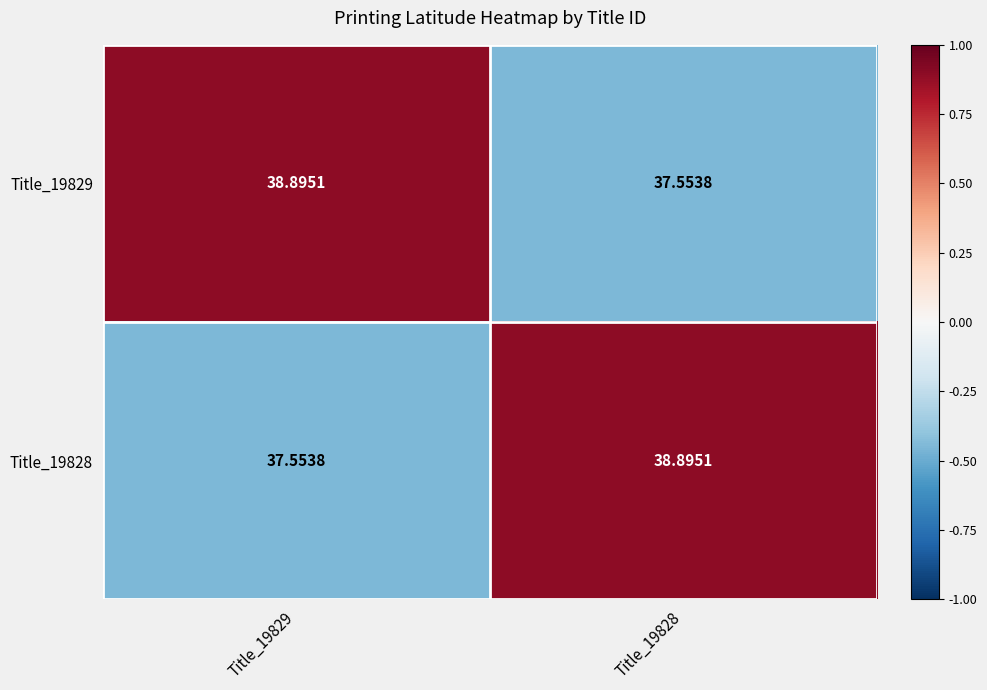

Which label corresponds to the smallest value in the chart?

Title_19828